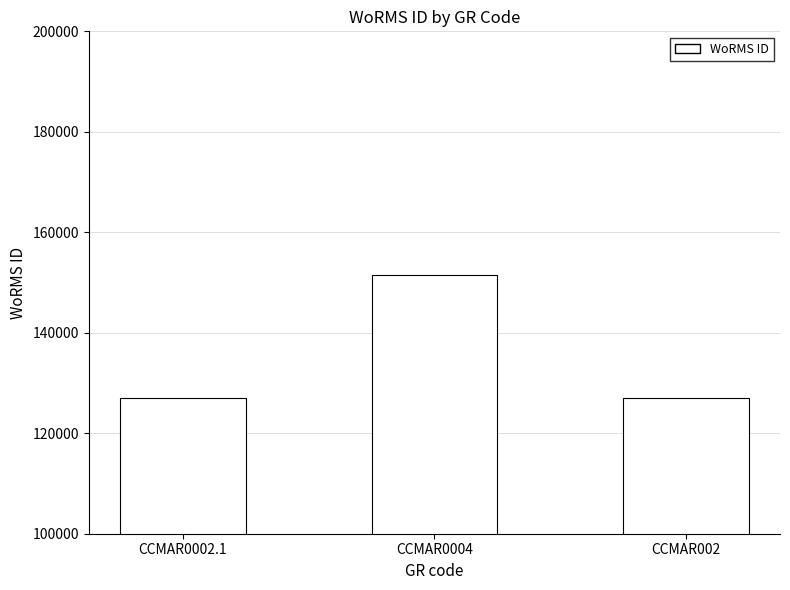

The chart shows a value of 198824 at CCMAR0004. True or false?

False